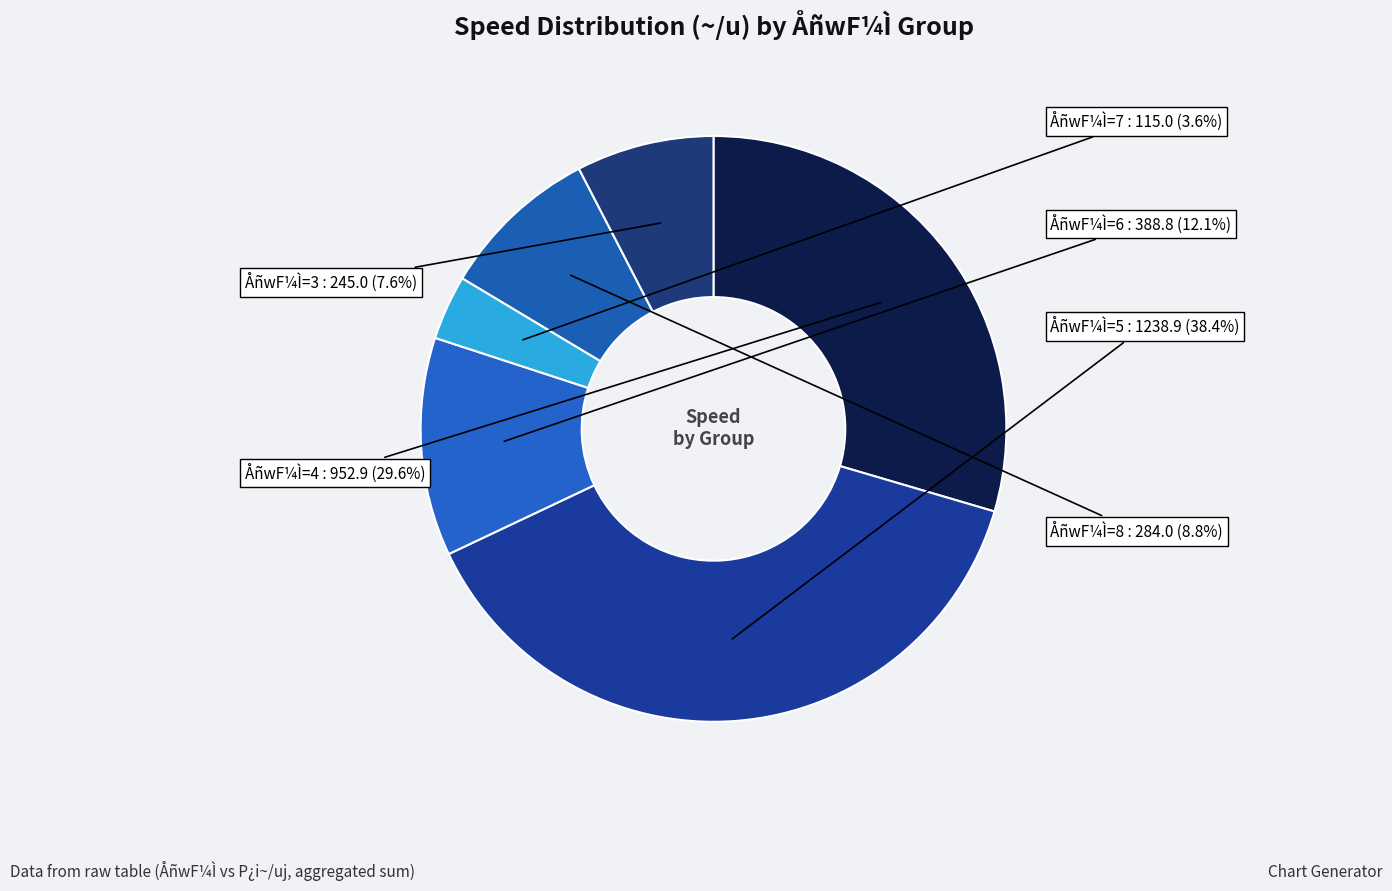

What is the smallest slice in the pie chart?

ÅñwF¼Ì=7